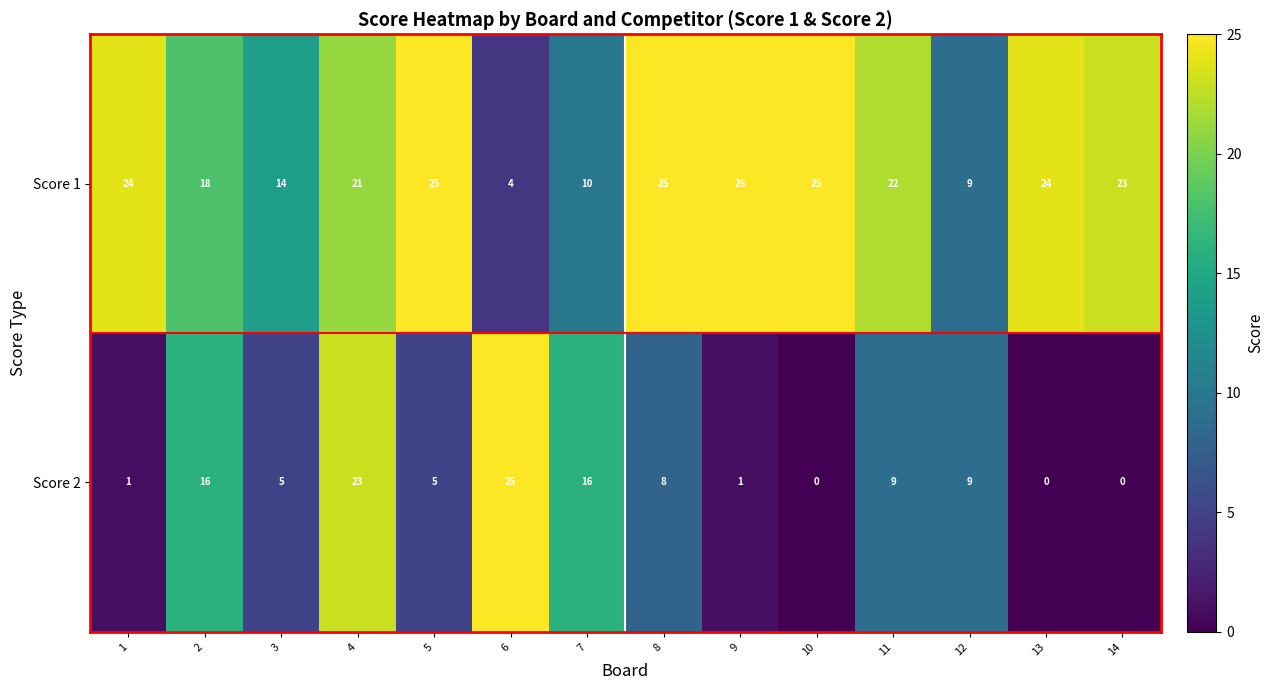

Where is Score 1 nearest to the value 14?

3